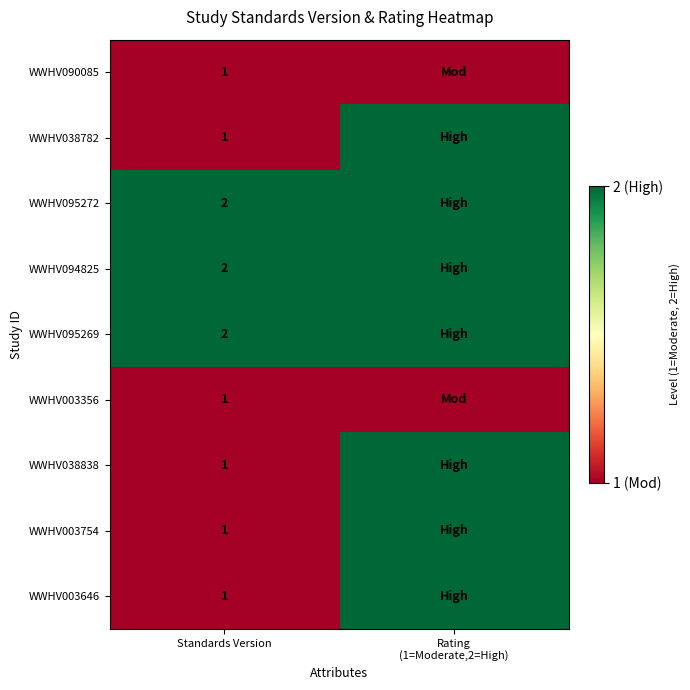

What is the highest value of the WWHV038838 series?

2